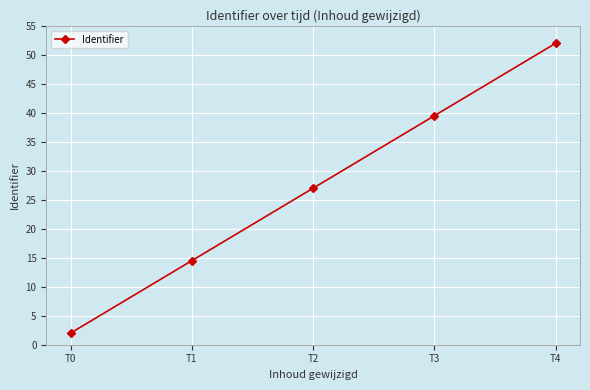

Reading left to right, list all the values displayed in this chart.

T0=2.0	T1=14.5	T2=27.0	T3=39.5	T4=52.0